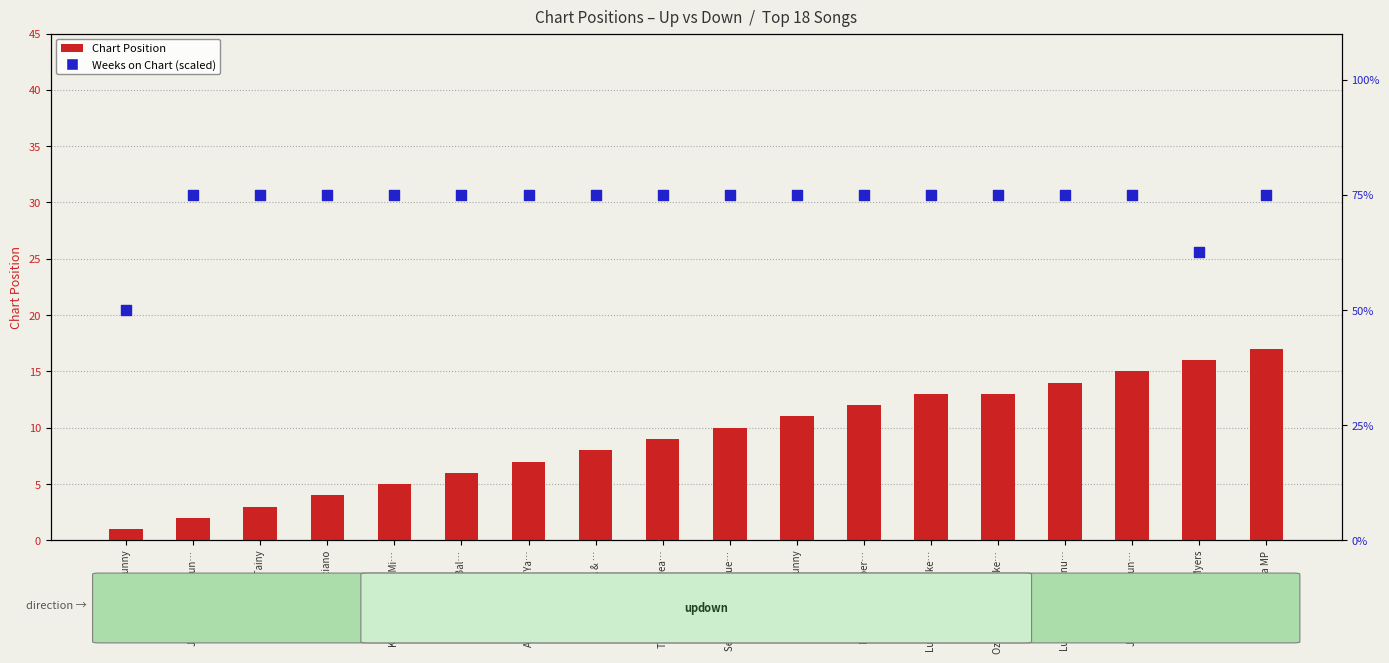

At how many categories does at least one series exceed 7?

18